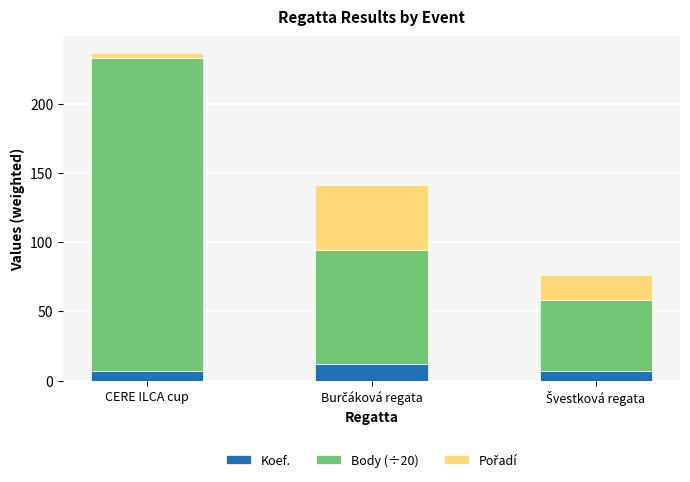

What is the sum of all Koef. values?

26.0